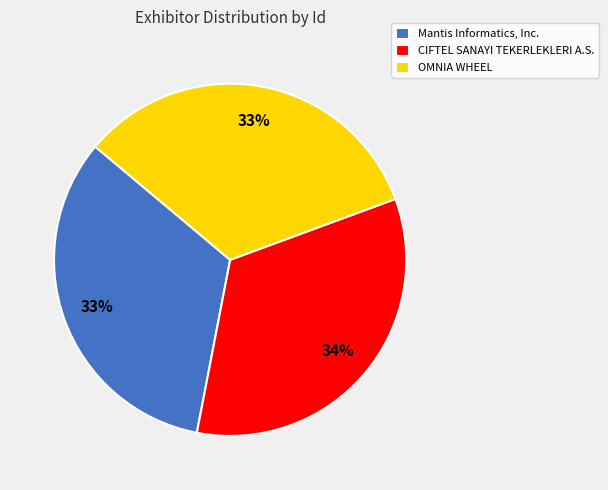

Does Mantis Informatics, Inc. account for over 50% of the chart?

No